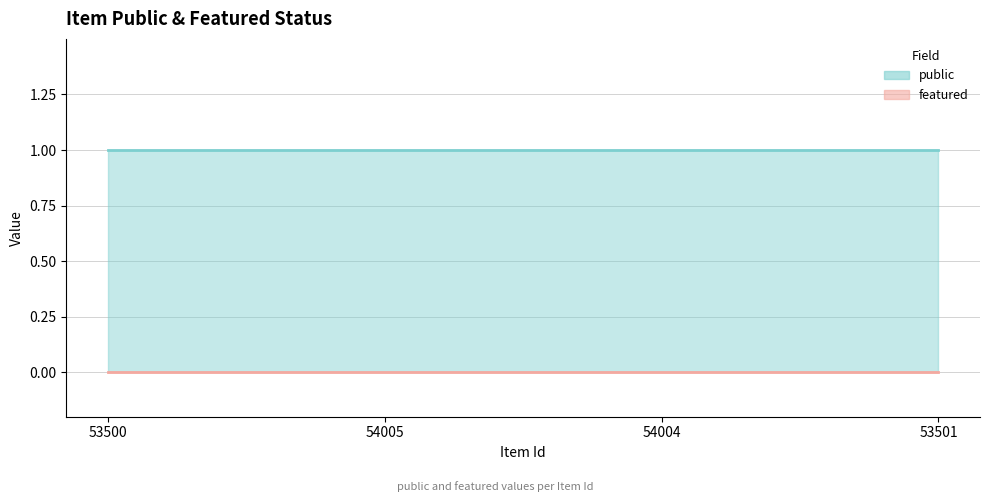

What is the total value across all series at 53500?

1